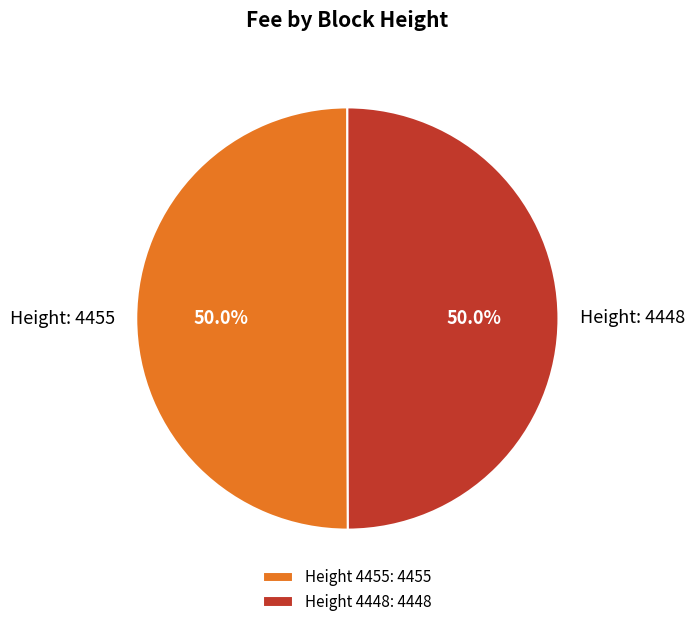

What percentage do Height: 4455 and Height: 4448 together represent?

100.0%